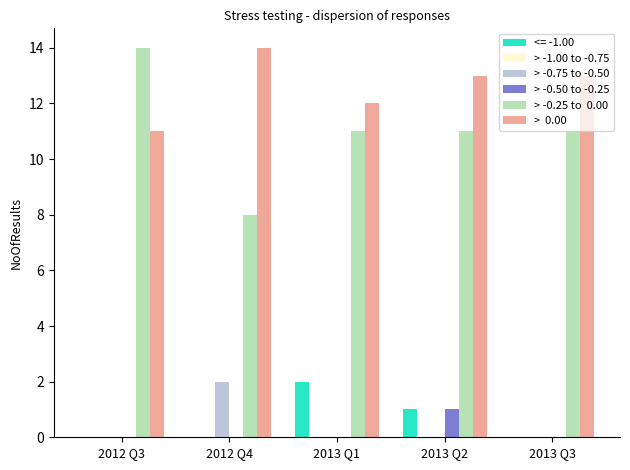

What is the total value across all series at 2012 Q4?

24